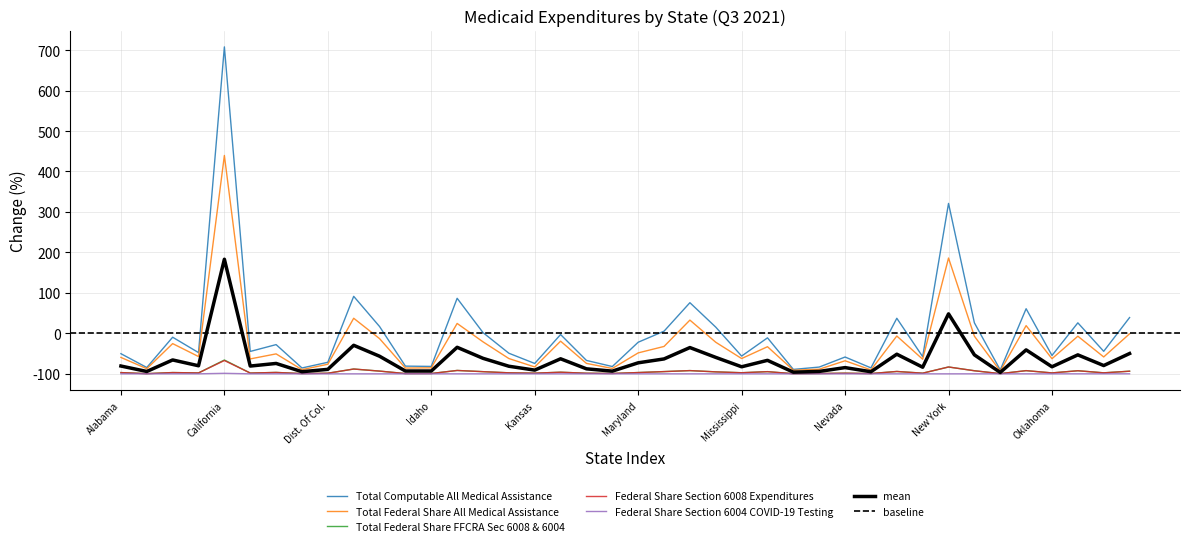

Which label corresponds to the smallest value in the chart?

Alabama